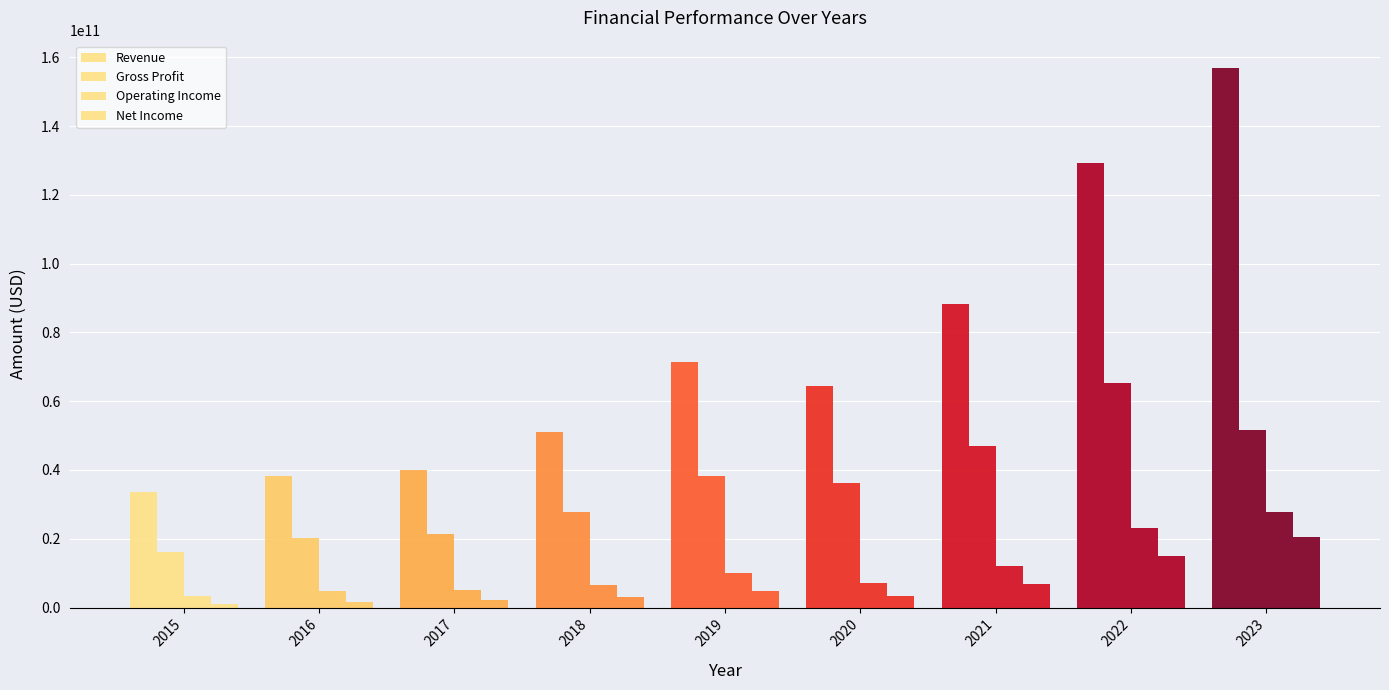

How many bars are there in each group?

4